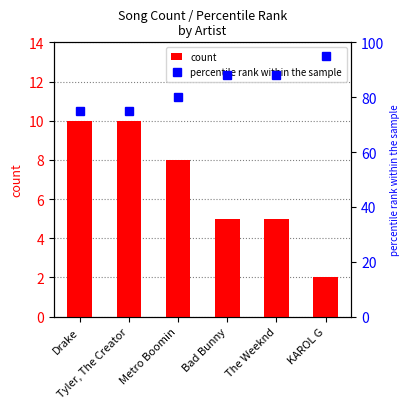

Which category has the lowest value in the count series?

KAROL G